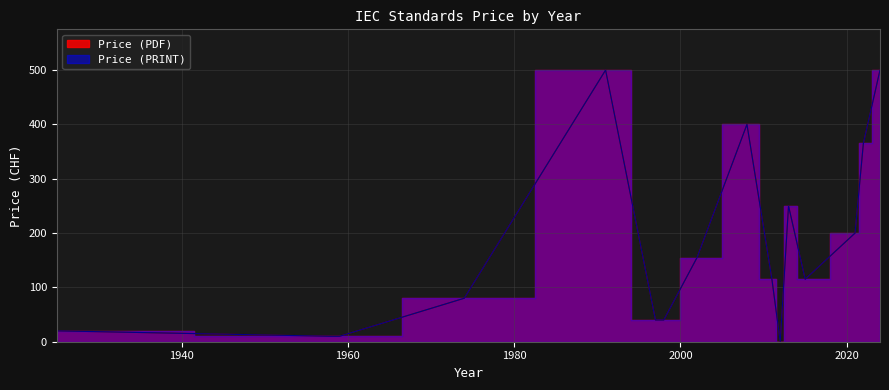

True or false: Price (PDF) has a value of 165 at 1991.

False